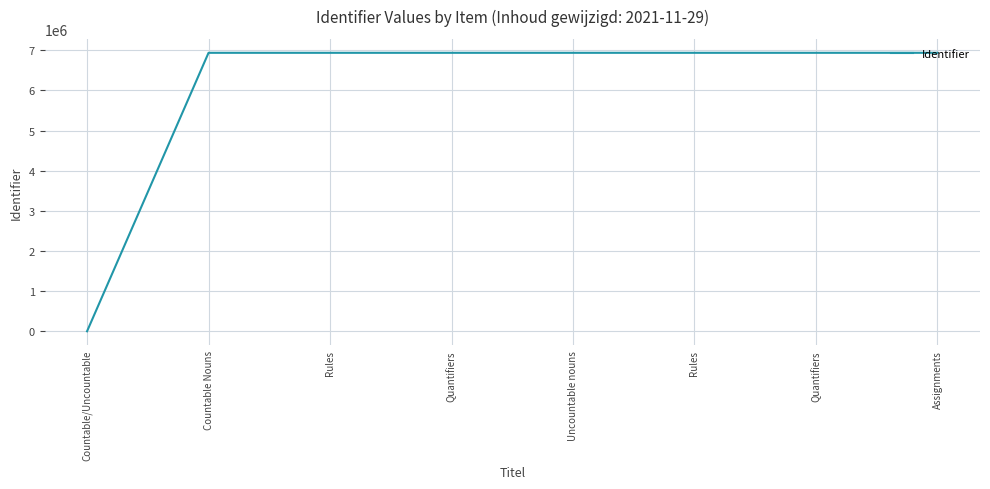

Reading left to right, what are all the values shown in this chart?

Countable/Uncountable=0	Countable Nouns=6938244	Rules=6938246	Quantifiers=6938282	Uncountable nouns=6938295	Rules=6938296	Quantifiers=6938300	Assignments=6938303